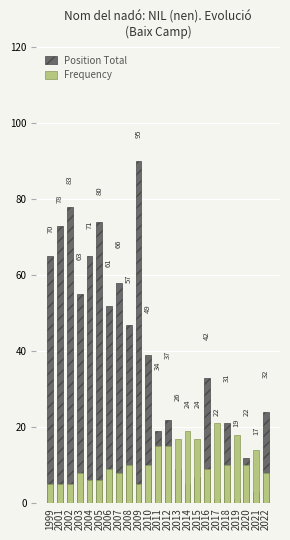

True or false: Position Total has a value of 34 at 2001.

False